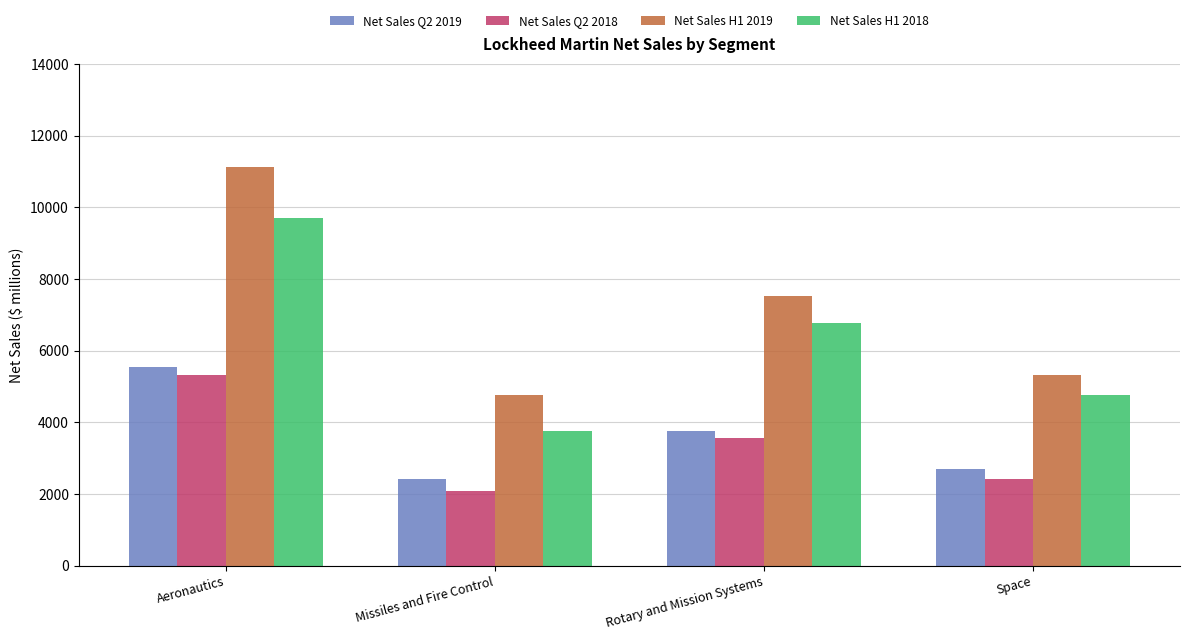

What is the spread (max minus min) of values at Aeronautics?

5813